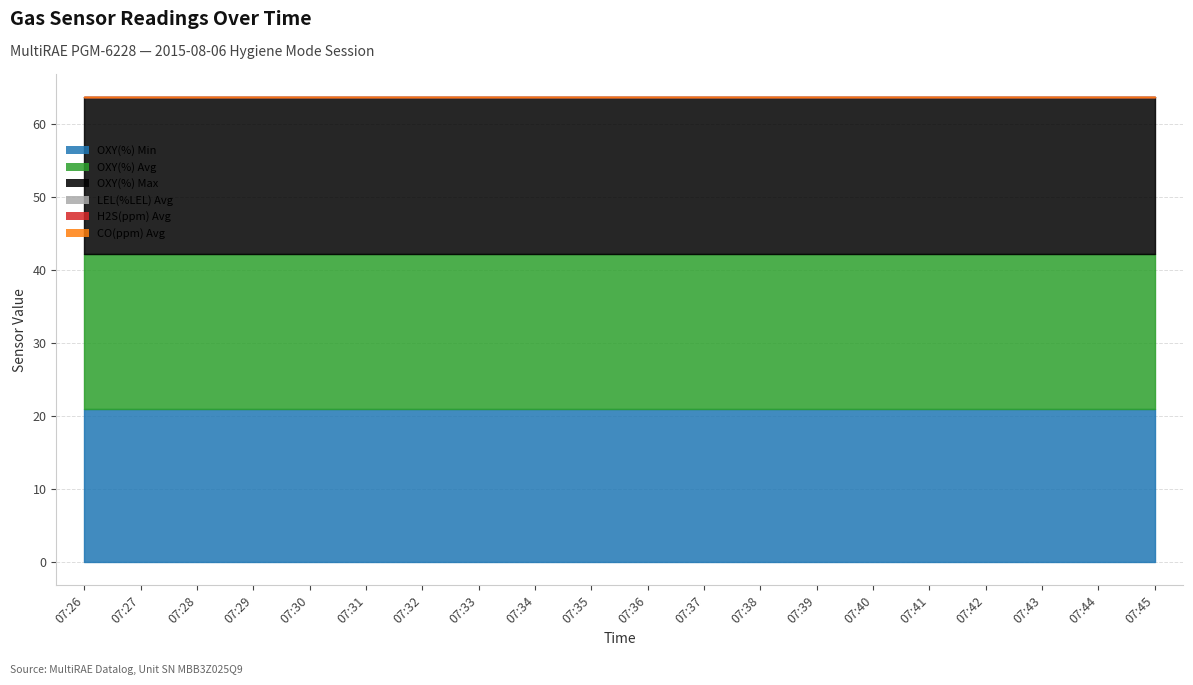

True or false: H2S(ppm) Avg and LEL(%LEL) Avg cross at least once.

False